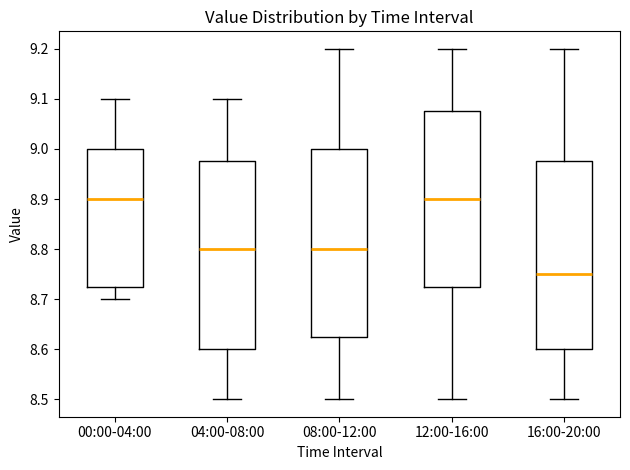

Reading left to right, transcribe this box plot: for each box, give where its median line is, the range the box spans, and where its two whiskers end, as read against the y-axis. The values are not printed on the chart, so give them approximately, as read against the axis.

00:00-04:00: median 8.90, box 8.73 to 9.00, whiskers 8.70 to 9.10
04:00-08:00: median 8.80, box 8.60 to 8.98, whiskers 8.50 to 9.10
08:00-12:00: median 8.80, box 8.63 to 9.00, whiskers 8.50 to 9.20
12:00-16:00: median 8.90, box 8.73 to 9.08, whiskers 8.50 to 9.20
16:00-20:00: median 8.75, box 8.60 to 8.98, whiskers 8.50 to 9.20